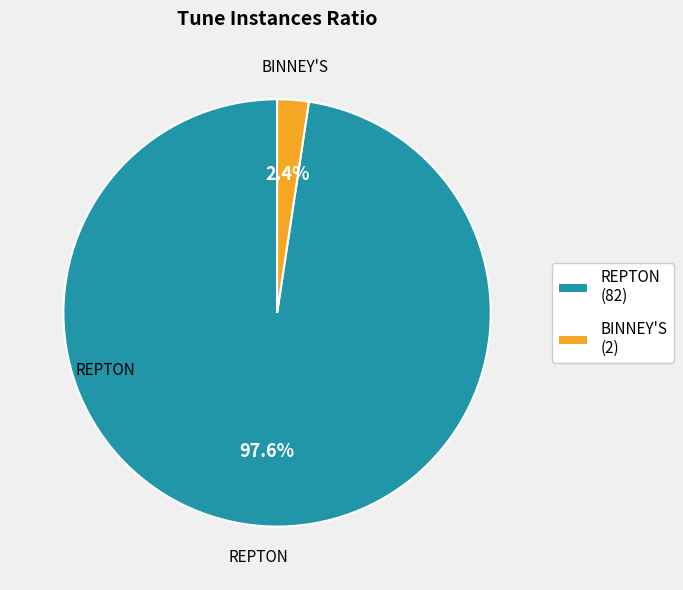

How many segments does this pie chart have?

2